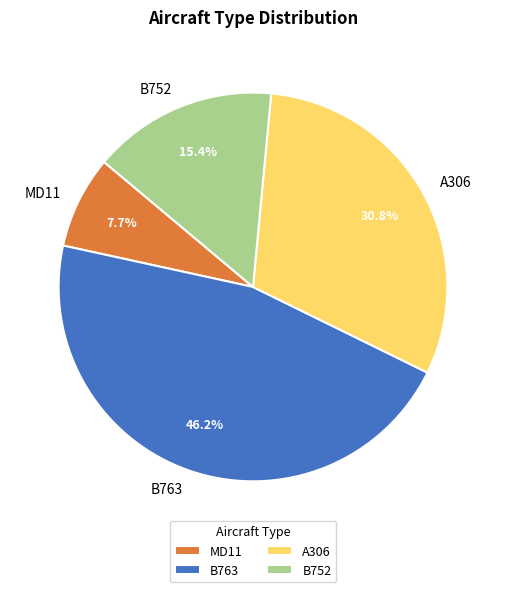

What is the ratio of the value at B752 to the value at B763?

0.3